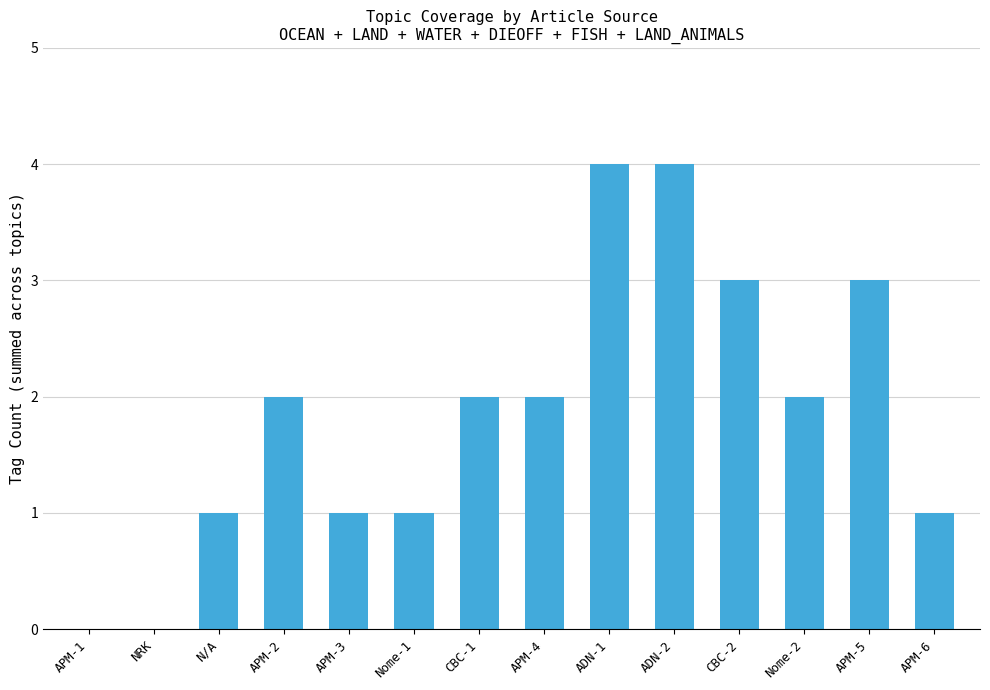

Reading right to left, transcribe all the data shown in this chart.

1	3	2	3	4	4	2	2	1	1	2	1	0	0